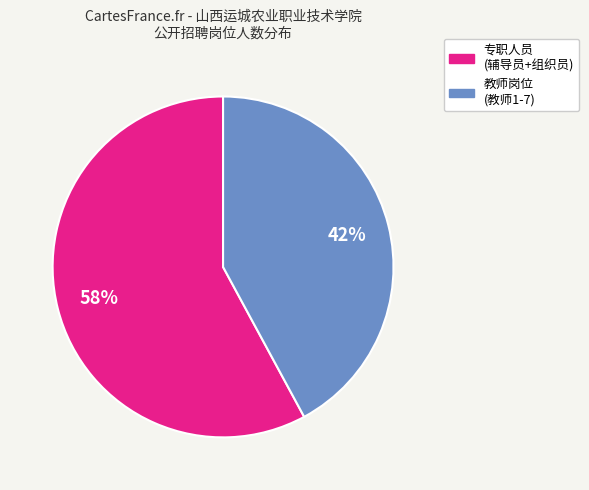

To the nearest percent, what is the average slice percentage?

50%